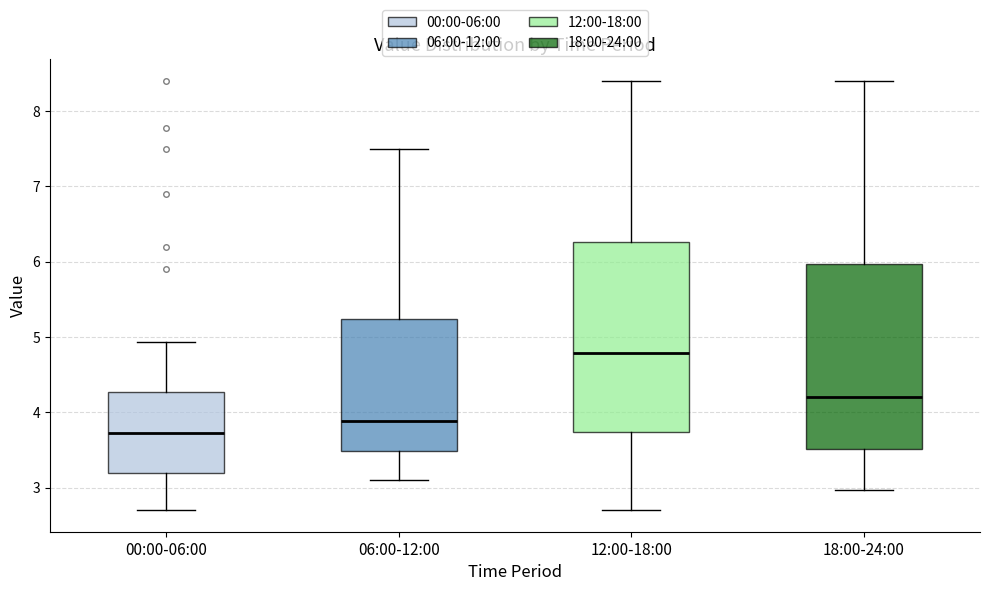

Reading left to right, read every box against the y-axis: the position of its median line, the range the box covers, and the ends of its whiskers. The values are not printed on the chart, so give them approximately, as read against the axis.

00:00-06:00: median 3.7, box 3.2 to 4.3, whiskers 2.7 to 4.9
06:00-12:00: median 3.9, box 3.5 to 5.2, whiskers 3.1 to 7.5
12:00-18:00: median 4.8, box 3.7 to 6.3, whiskers 2.7 to 8.4
18:00-24:00: median 4.2, box 3.5 to 6.0, whiskers 3.0 to 8.4